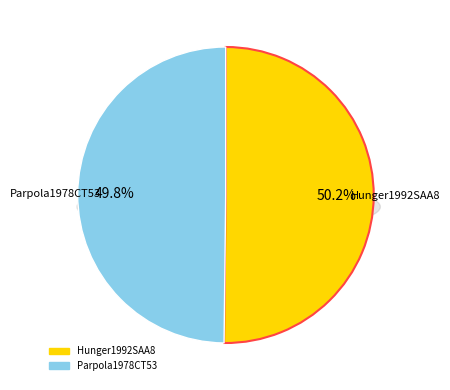

Count the number of slices in the pie.

2